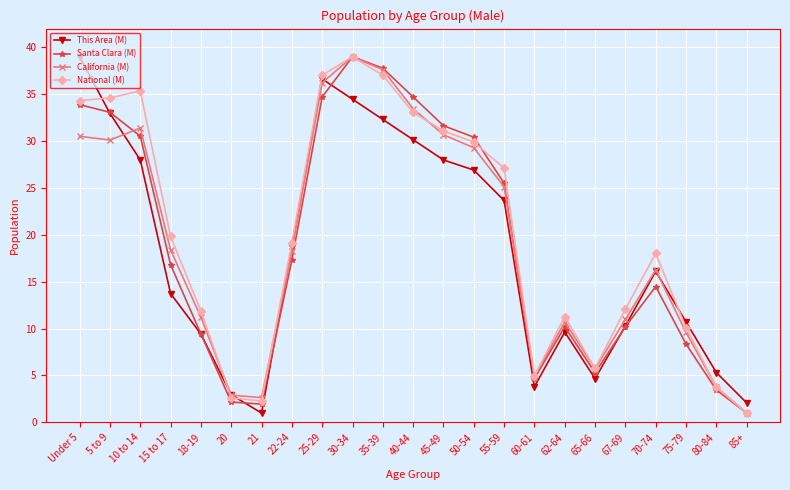

What is the label of the 2nd point from the left?

5 to 9